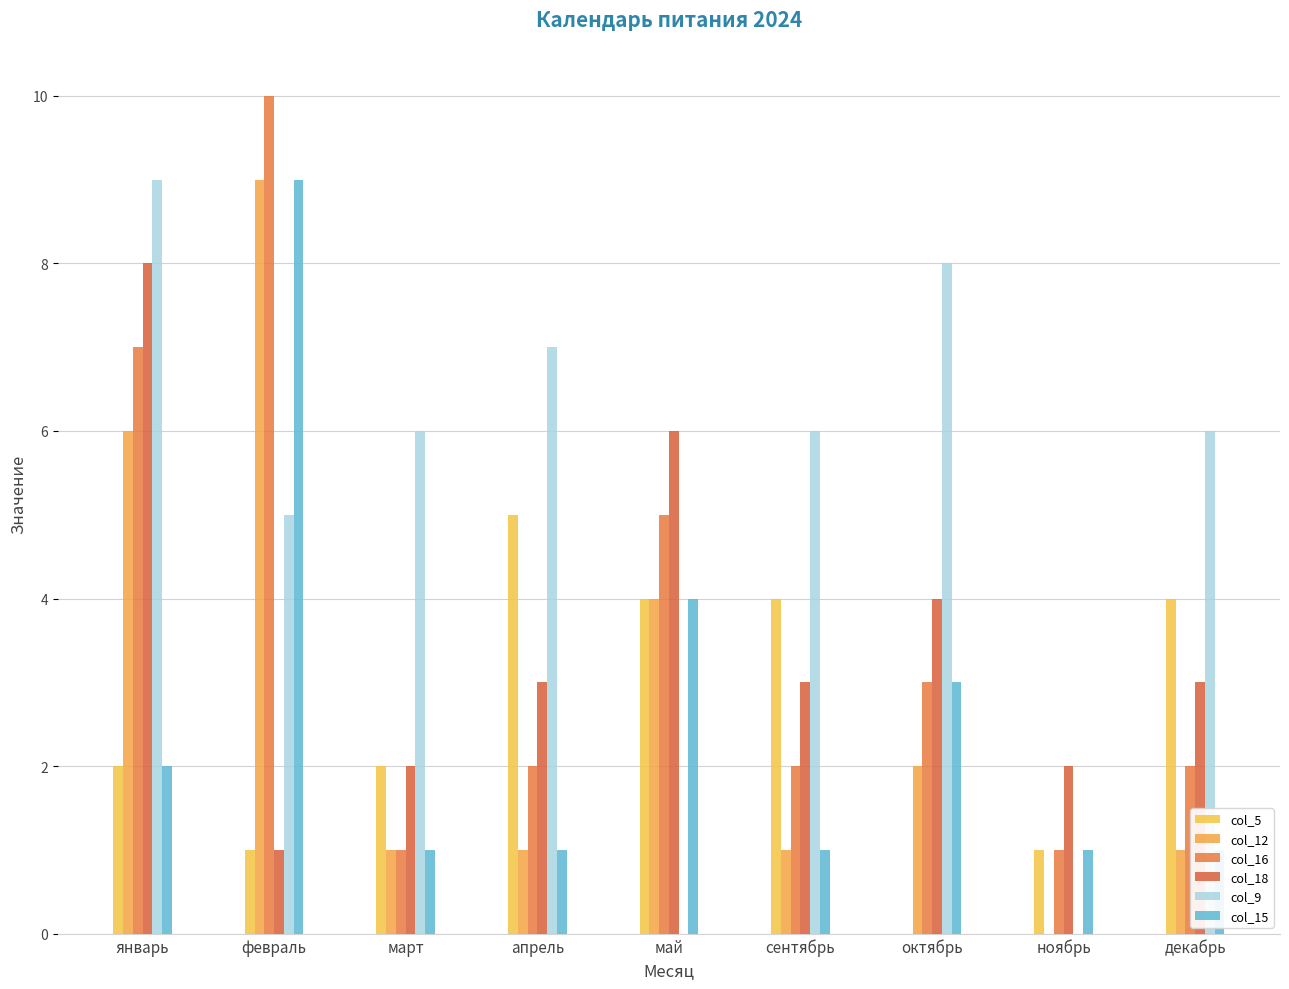

What are all the series names shown in the legend?

col_5, col_12, col_16, col_18, col_9, col_15